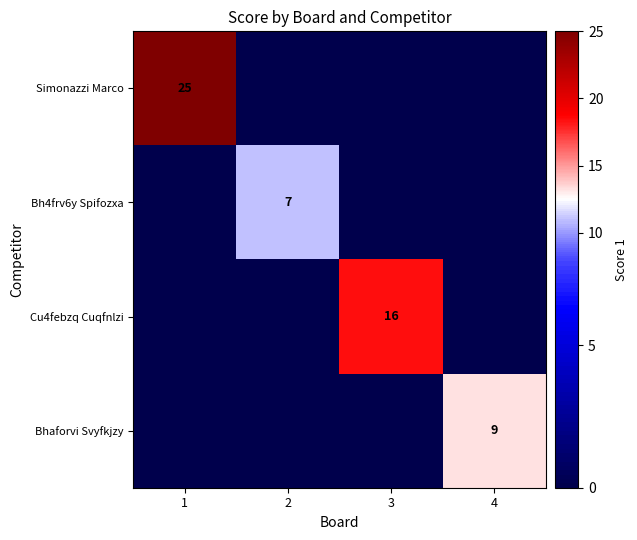

The Bh4frv6y Spifozxa series shows 7 at 2. True or false?

True